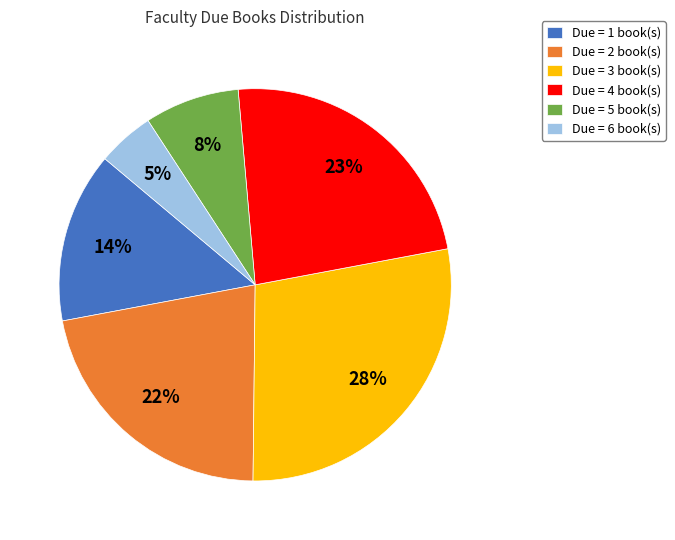

Do Due = 6 book(s) and Due = 2 book(s) together represent more than half of the pie?

No